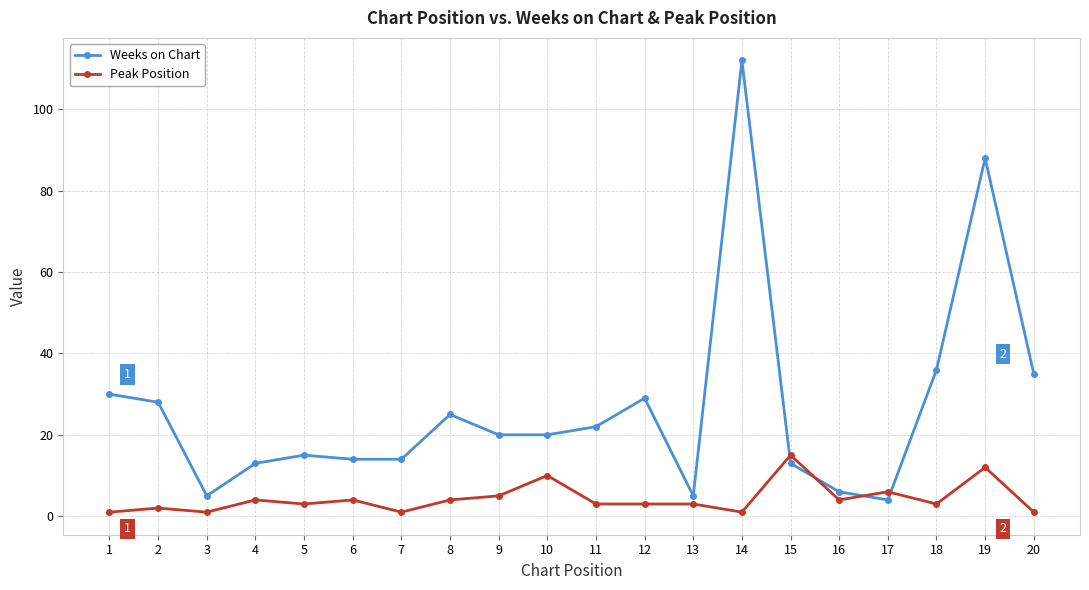

What is the minimum value for Peak Position?

1